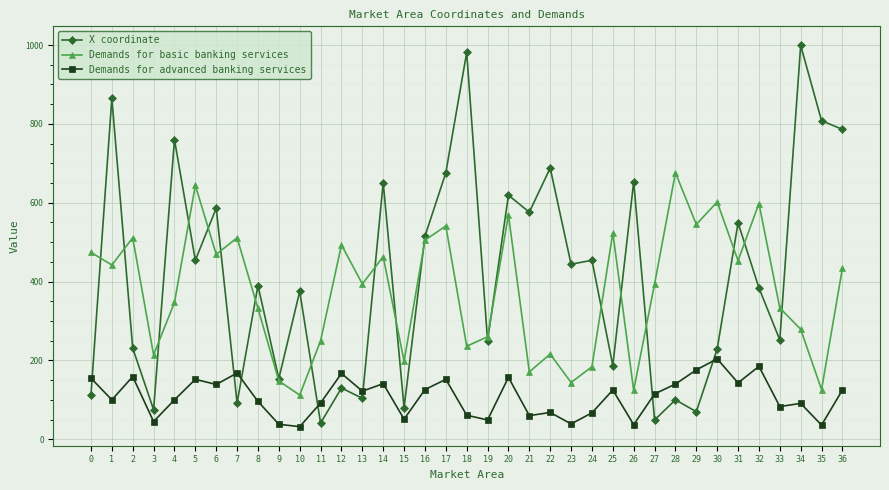

Where do Demands for advanced banking services and X coordinate first cross each other?

0 and 1